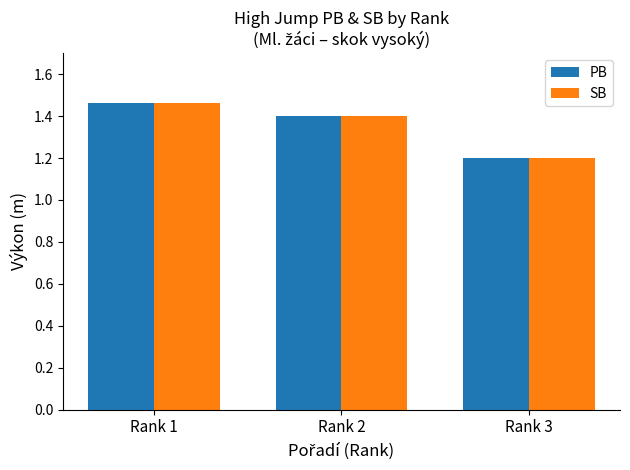

List the labels in order of SB value, largest first.

Rank 1, Rank 2, Rank 3